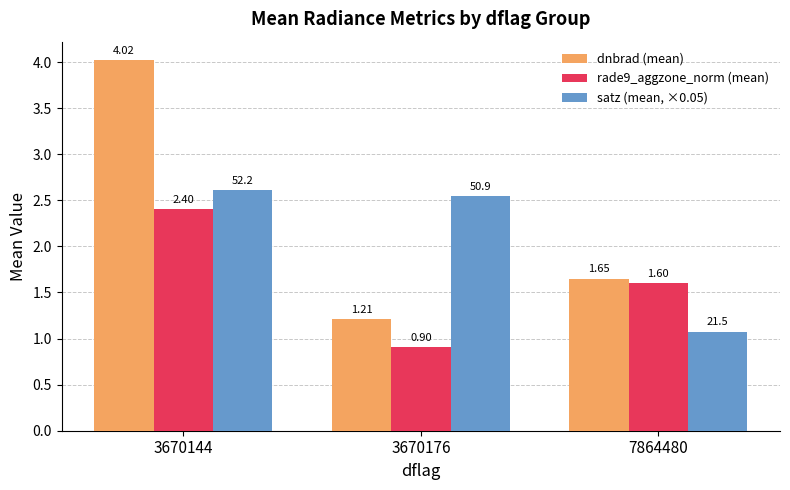

Rank the series by their maximum value, from lowest to highest.

rade9_aggzone_norm (mean), satz (mean, ×0.05), dnbrad (mean)